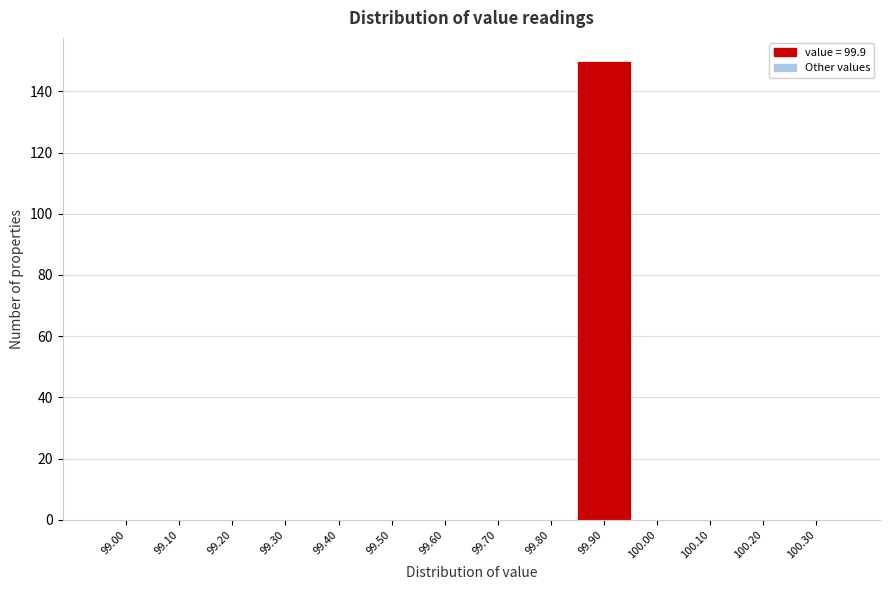

Reading left to right, what are all the values shown in this chart?

99.00=0	99.10=0	99.20=0	99.30=0	99.40=0	99.50=0	99.60=0	99.70=0	99.80=0	99.90=150	100.00=0	100.10=0	100.20=0	100.30=0